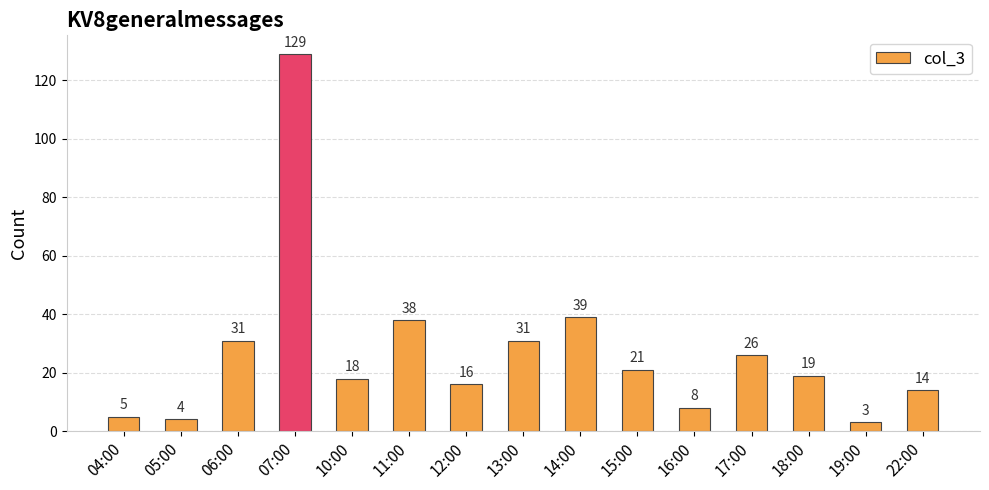

True or false: the data shows 14 at 22:00.

True